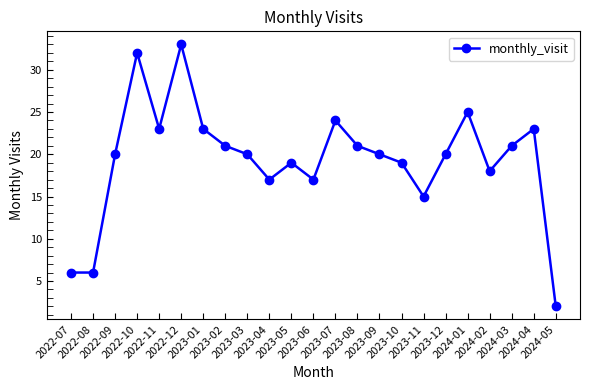

What is the average value?

19